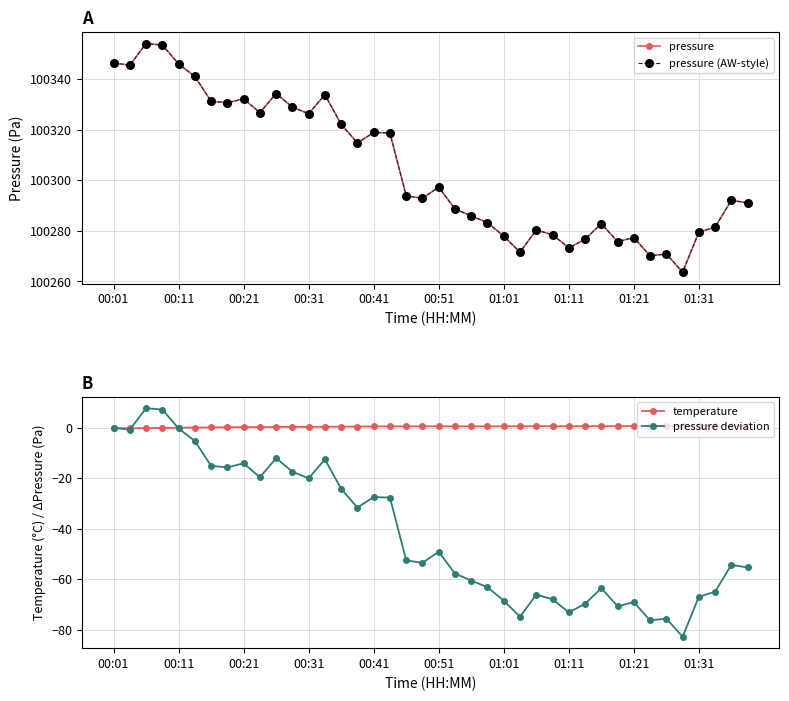

How many negative values does the temperature series have?

5